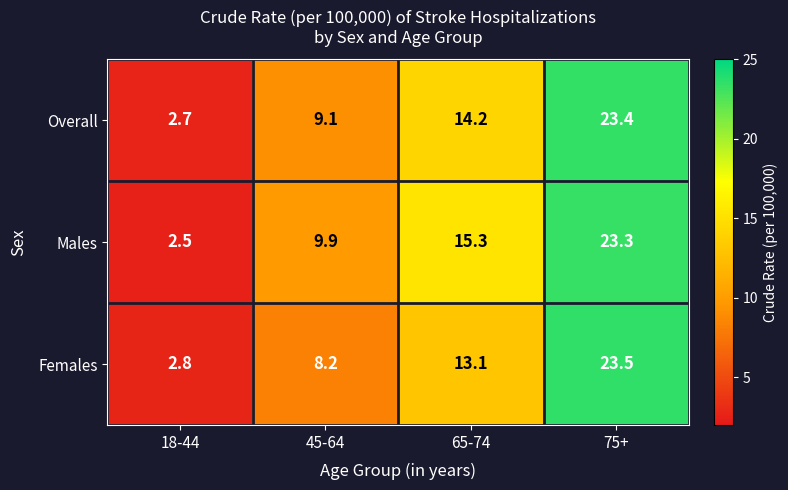

Which series has the largest total across all categories?

Males